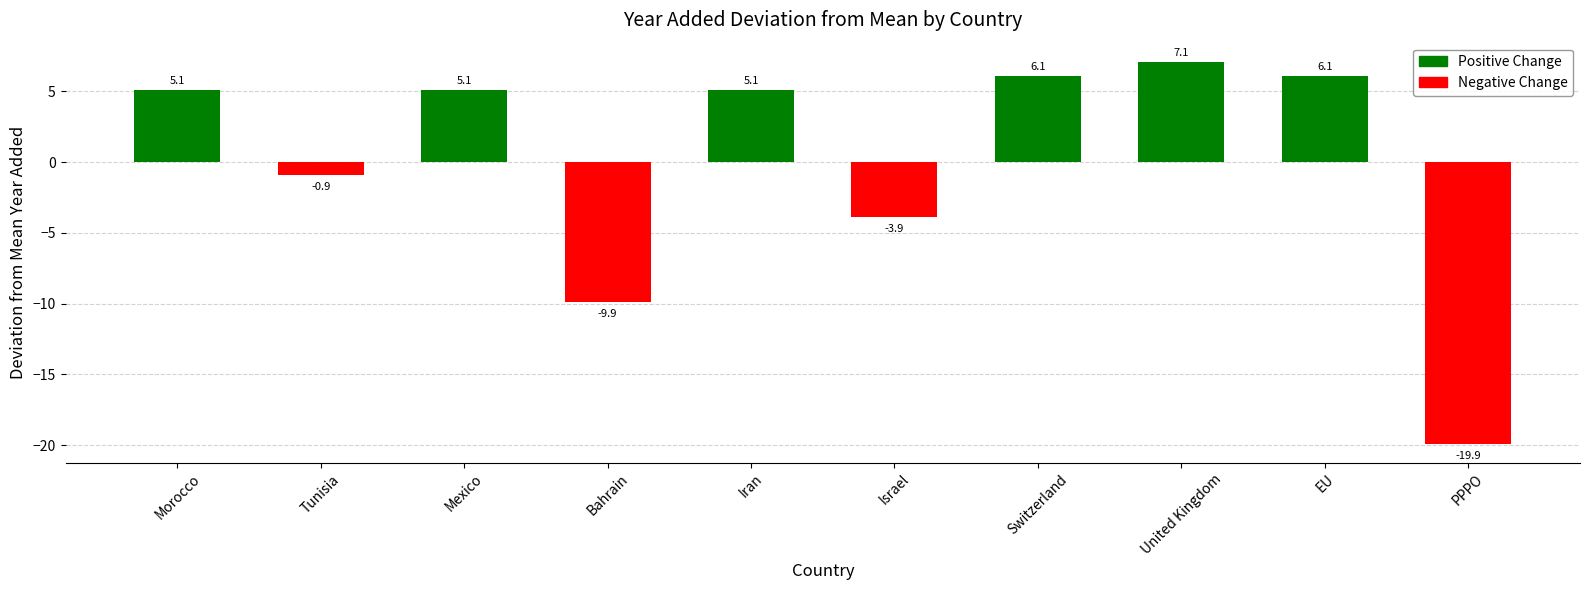

What is the change in value from Bahrain to Iran?

+15.0